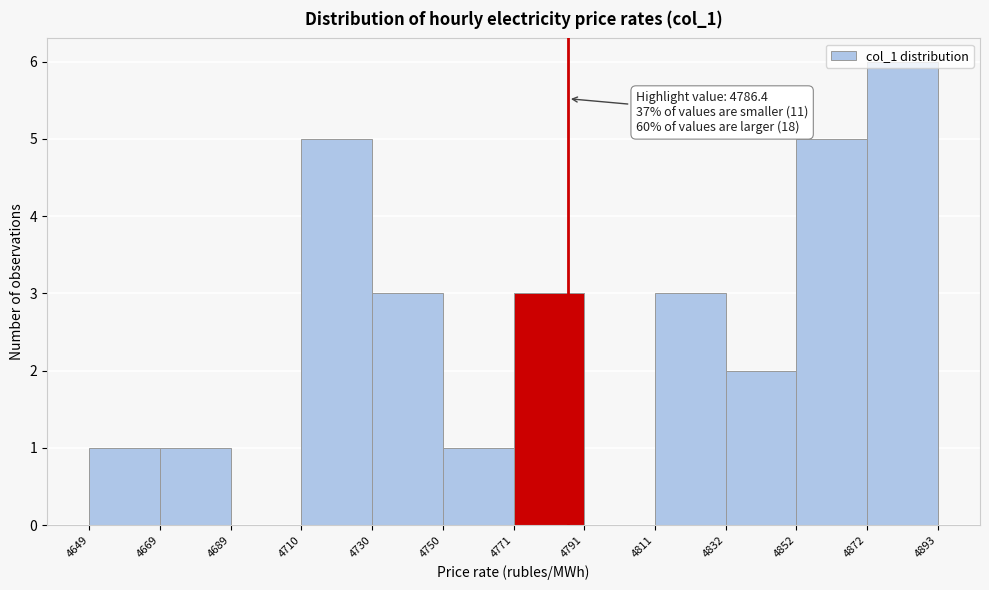

Which range on the x-axis has the tallest bar?

4872 to 4893